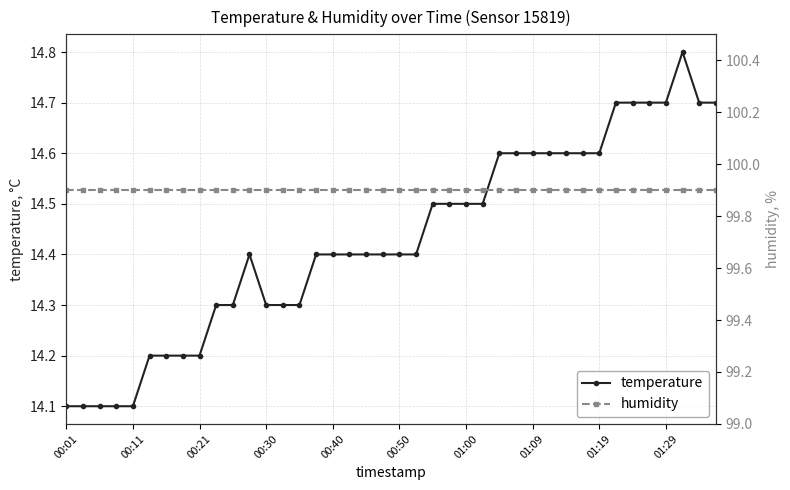

Is this an area chart (filled region under the line)?

No